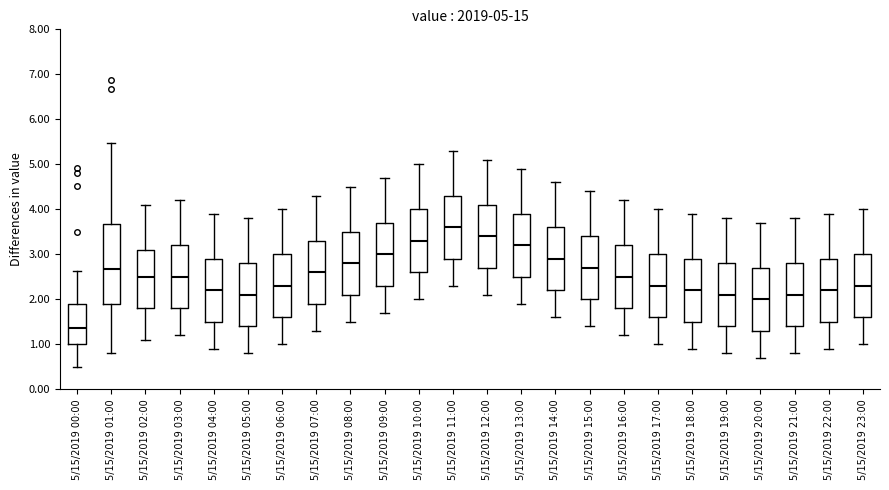

Which box's median line is the lowest?

5/15/2019 00:00